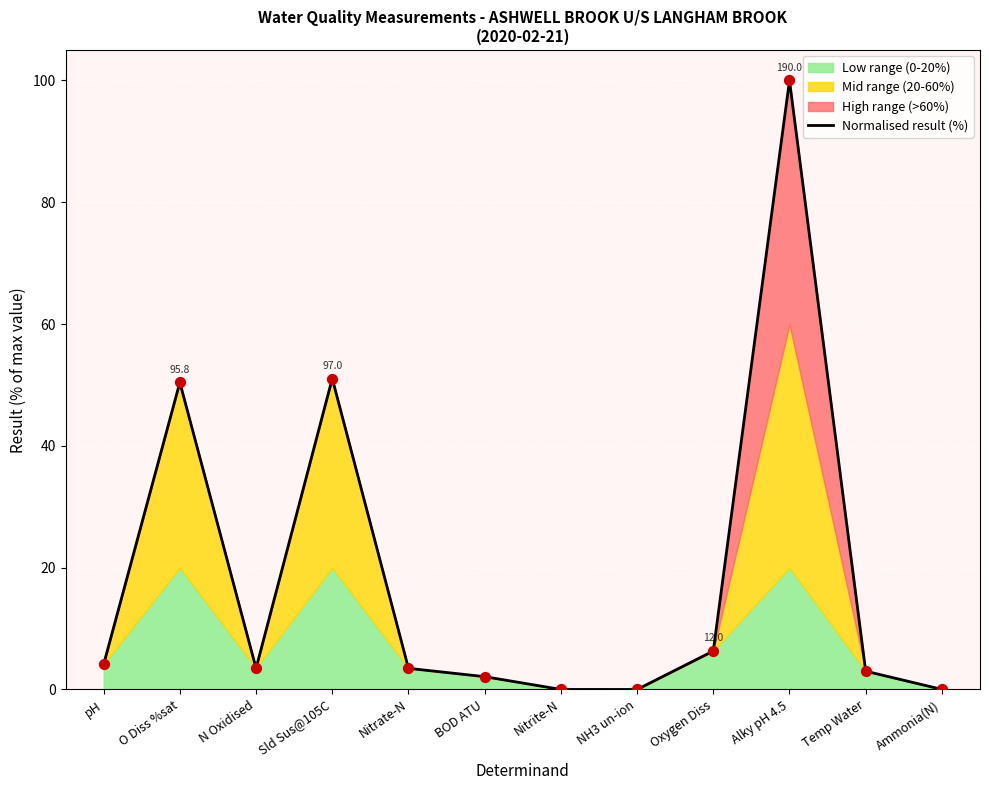

What is the change in value from O Diss %sat to Sld Sus@105C?

+0.6